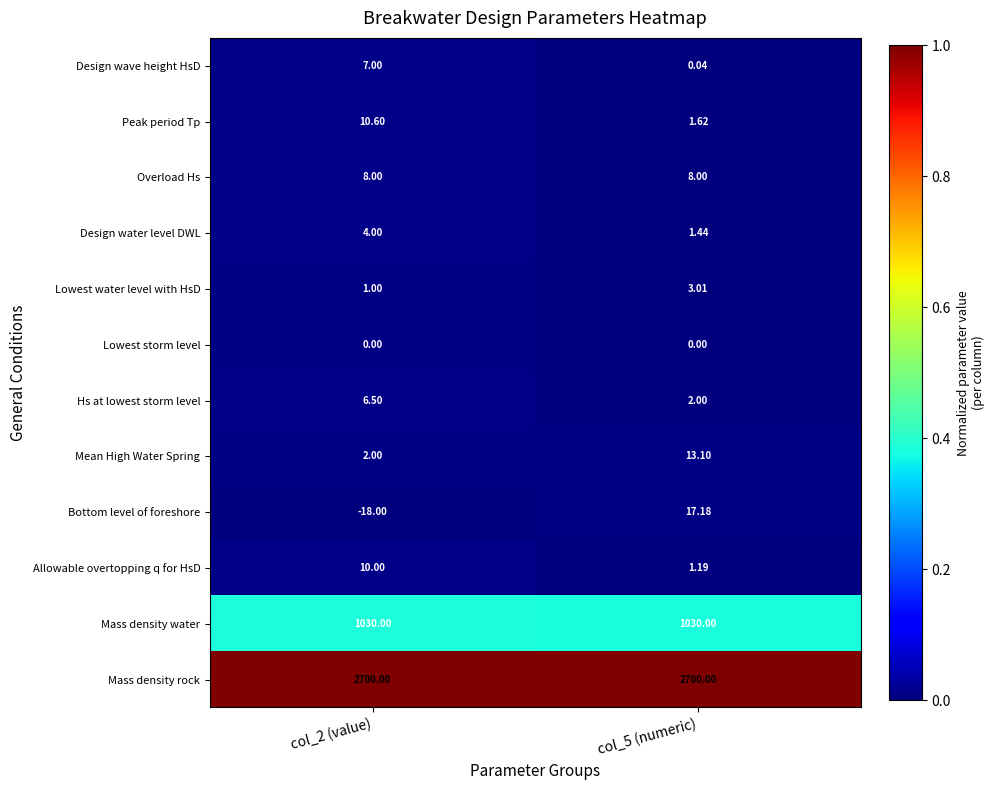

Which series has the largest total across all categories?

Mass density rock